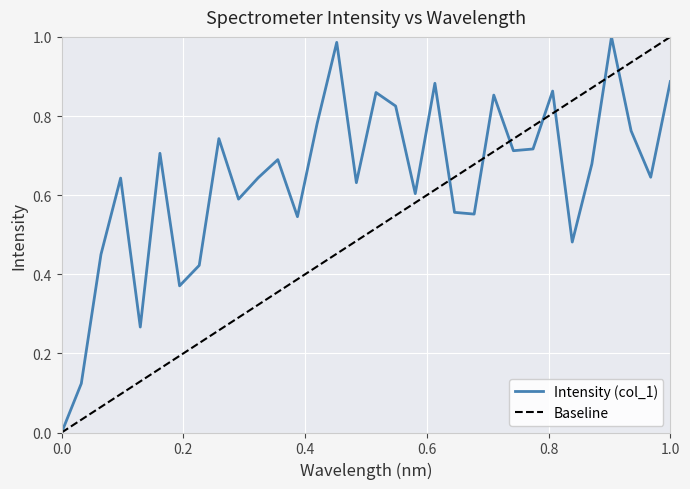

How many distinct data groups are displayed?

1